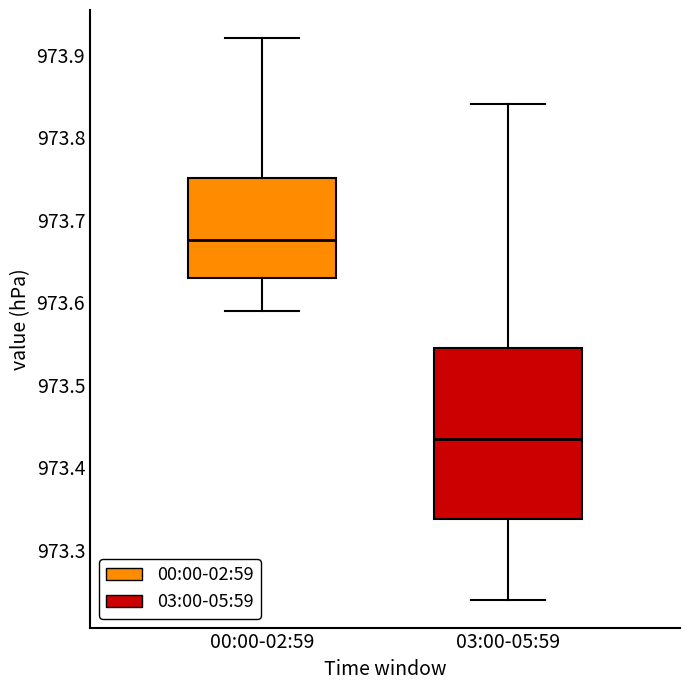

Reading left to right, transcribe this box plot: for each box, give where its median line is, the range the box spans, and where its two whiskers end, as read against the y-axis. The values are not printed on the chart, so give them approximately, as read against the axis.

00:00-02:59: median 973.68, box 973.63 to 973.75, whiskers 973.59 to 973.92
03:00-05:59: median 973.44, box 973.34 to 973.55, whiskers 973.24 to 973.84